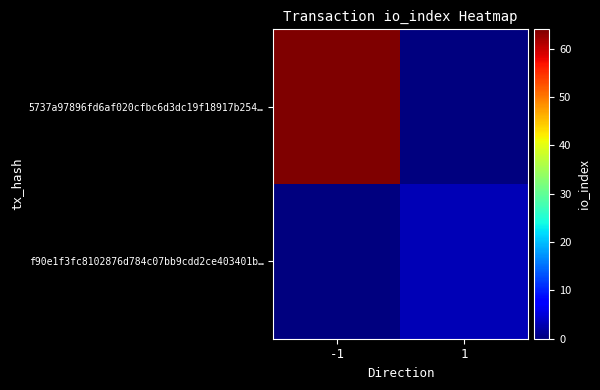

Which has a higher value, -1 or 1?

-1